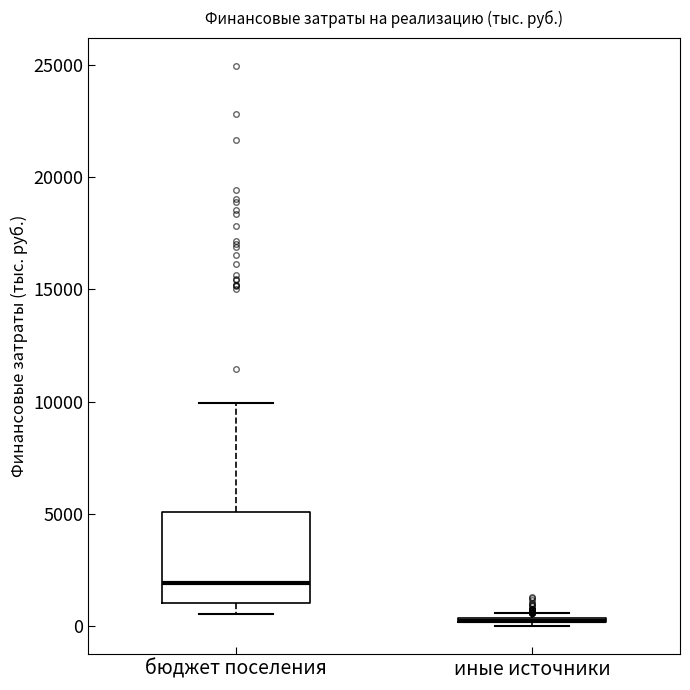

Reading left to right, read every box against the y-axis: the position of its median line, the range the box covers, and the ends of its whiskers. The values are not printed on the chart, so give them approximately, as read against the axis.

бюджет поселения: median 2000, box 1000 to 5000, whiskers 500 to 10000
иные источники: box collapsed to a line at 0, whiskers 0 to 500